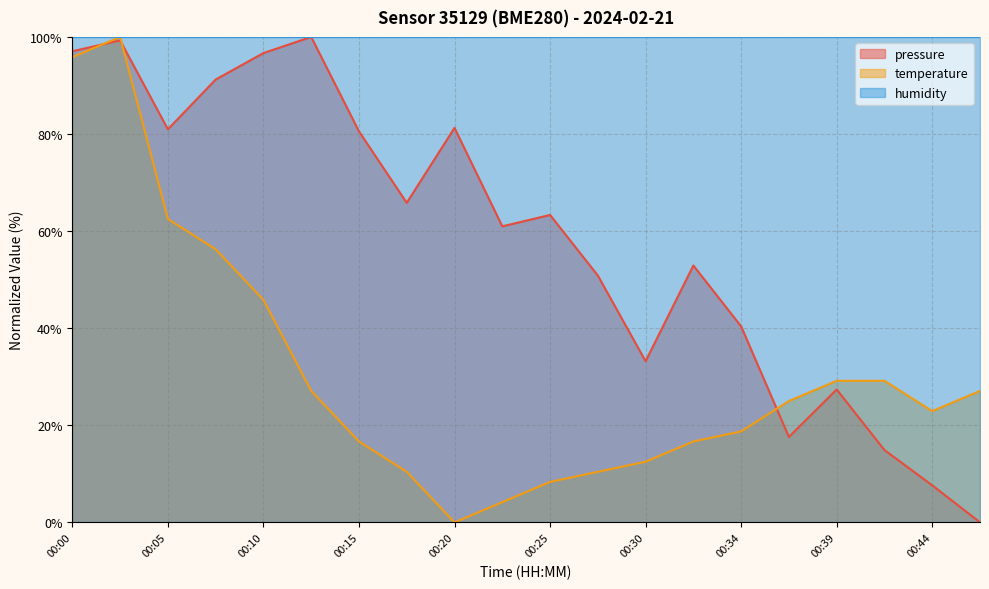

Rank the series by their maximum value, from lowest to highest.

pressure, temperature